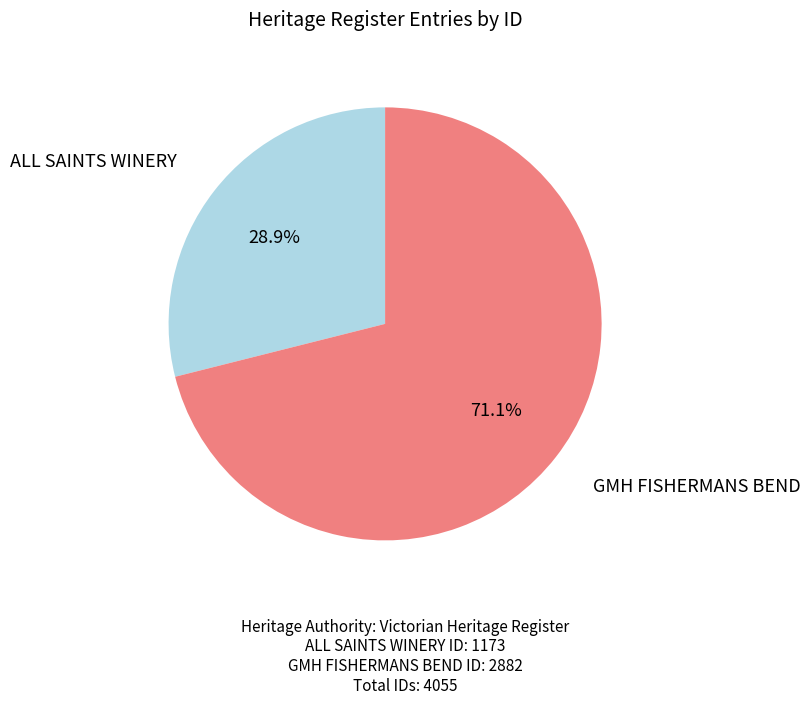

To the nearest percent, what portion does GMH FISHERMANS BEND represent?

71%